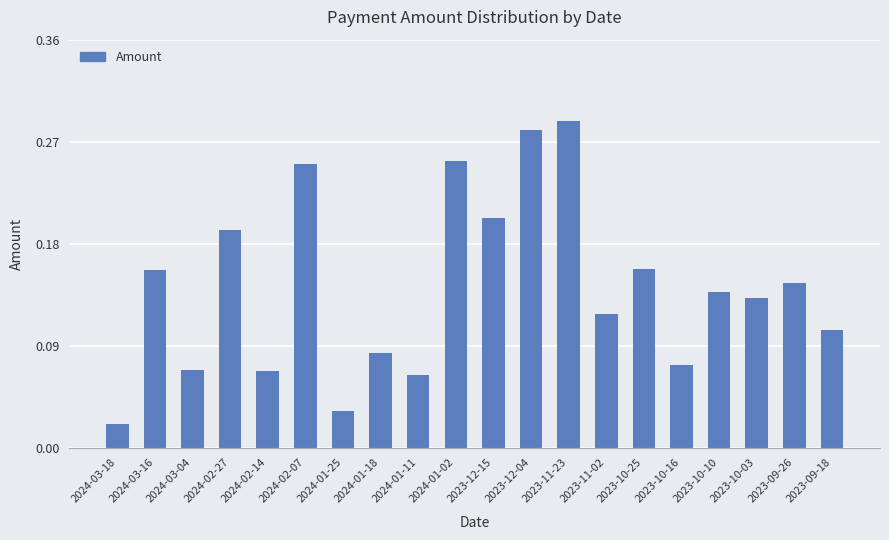

Does the chart contain any negative values?

No